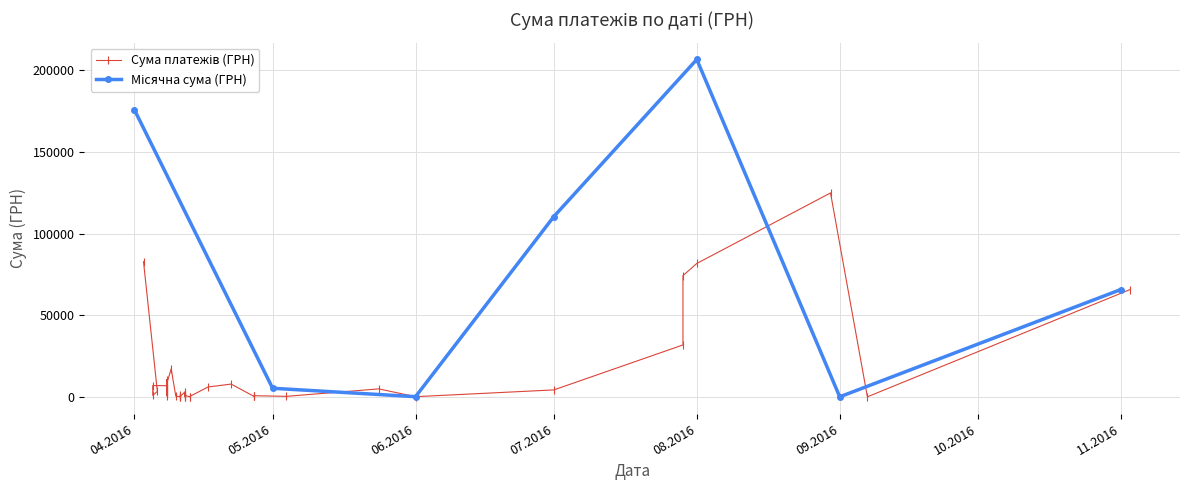

At which category does the data reach its first local valley?

05.04.2016